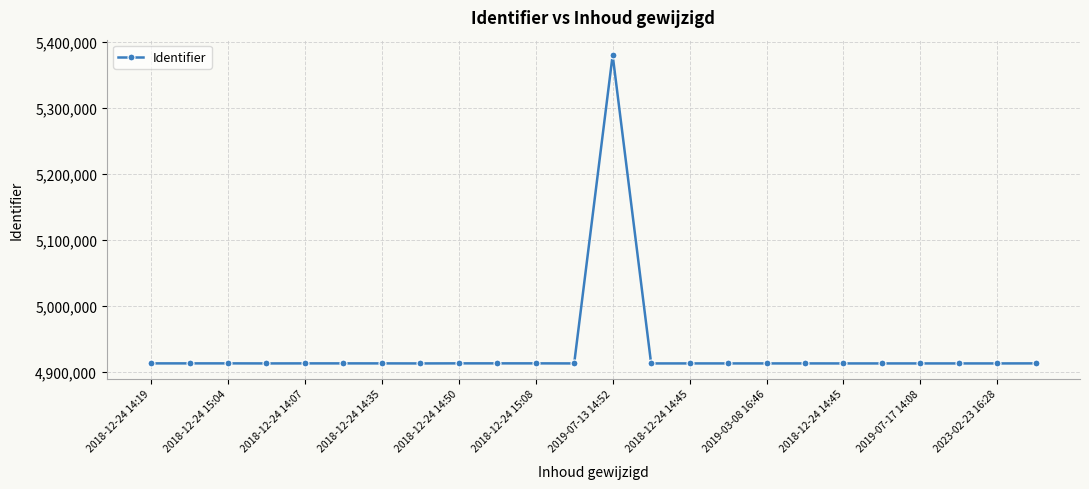

What is the value of the 19th point from the left?

4913276